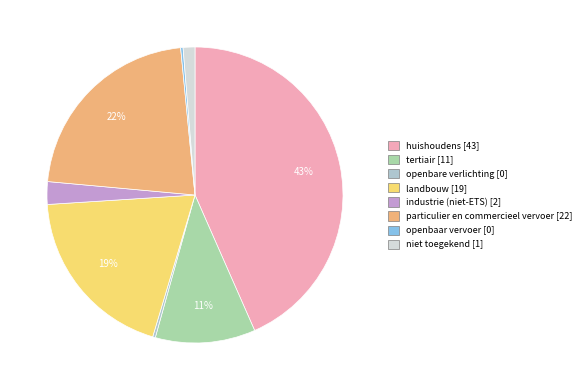

The landbouw slice represents 19% of the pie. True or false?

True